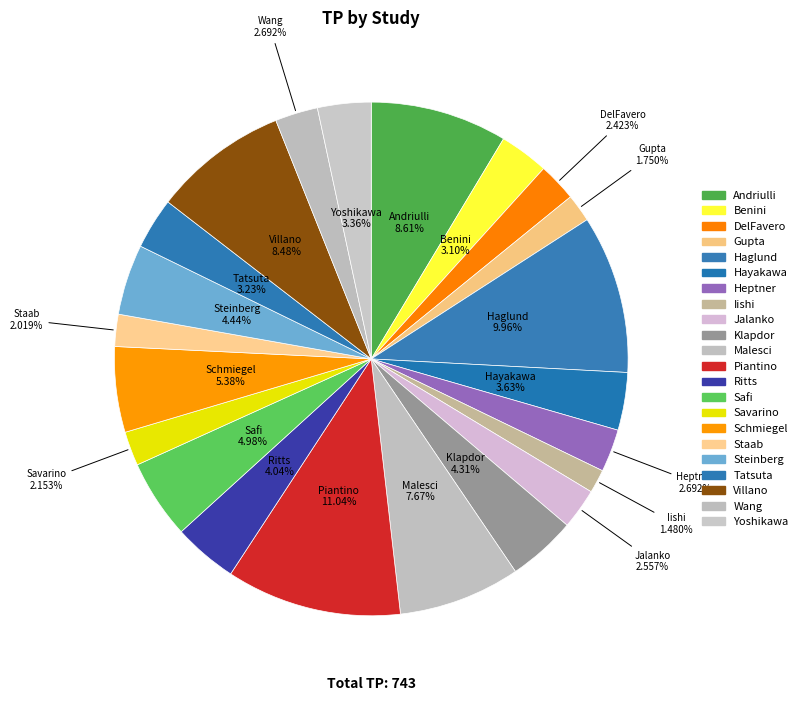

What percentage is the Villano slice, to the nearest percent?

8%